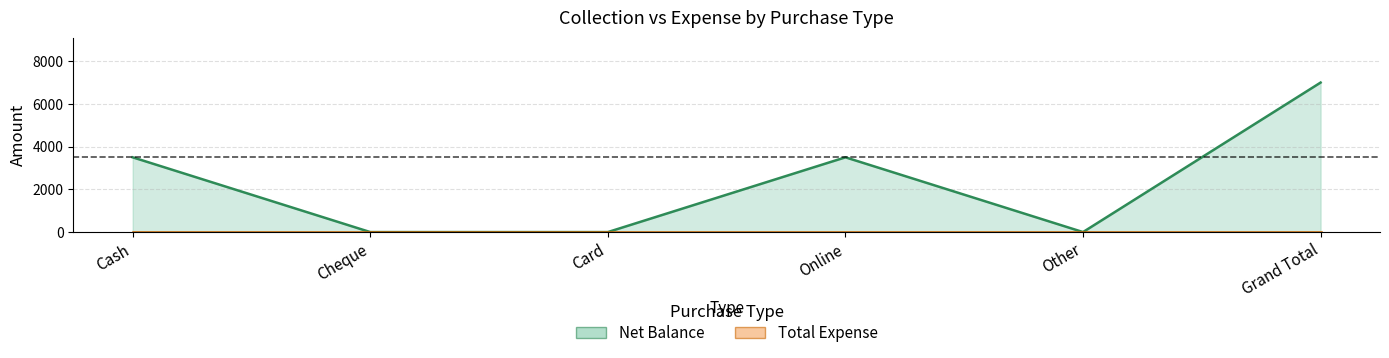

What is the label of the 3rd point from the left?

Card